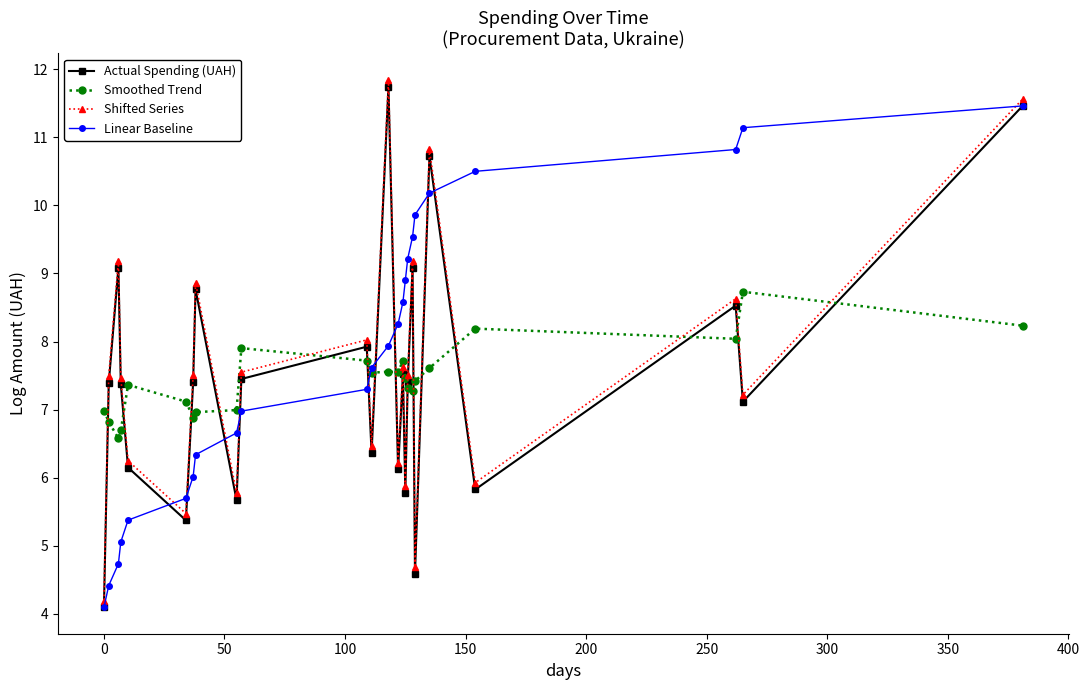

True or false: Actual Spending (UAH) has more than 0 interior local peaks.

True